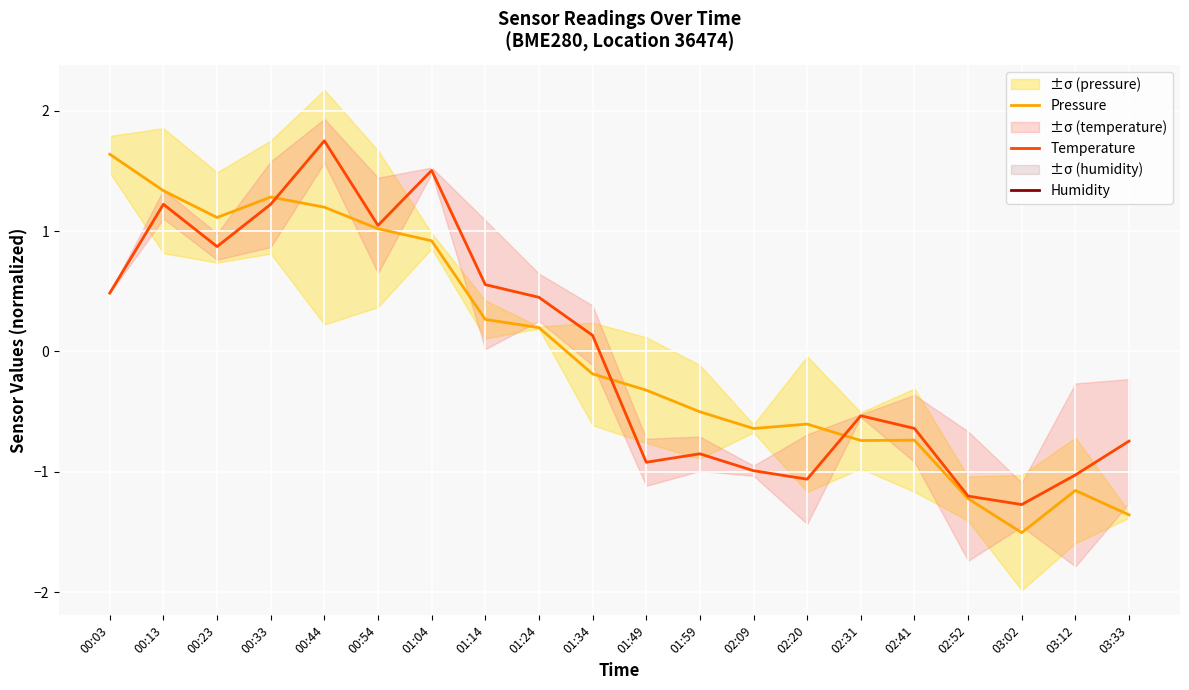

At how many categories does at least one series exceed 0?

10